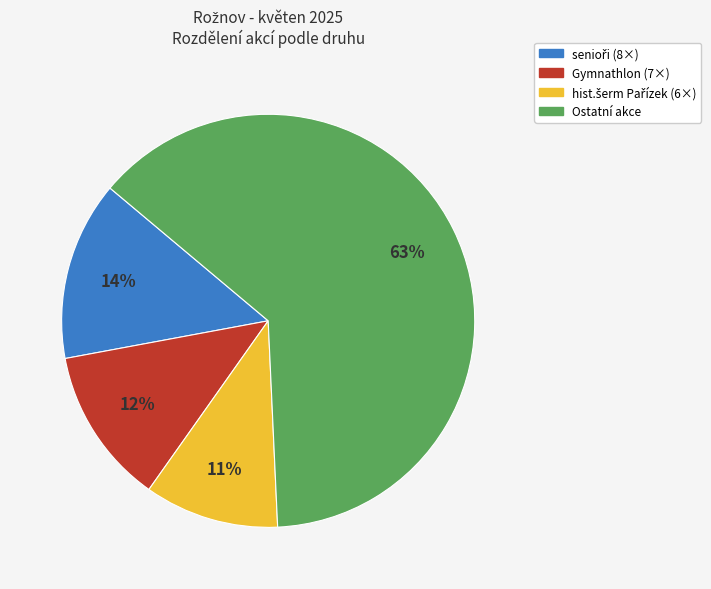

To the nearest percent, what is the average slice percentage?

25%